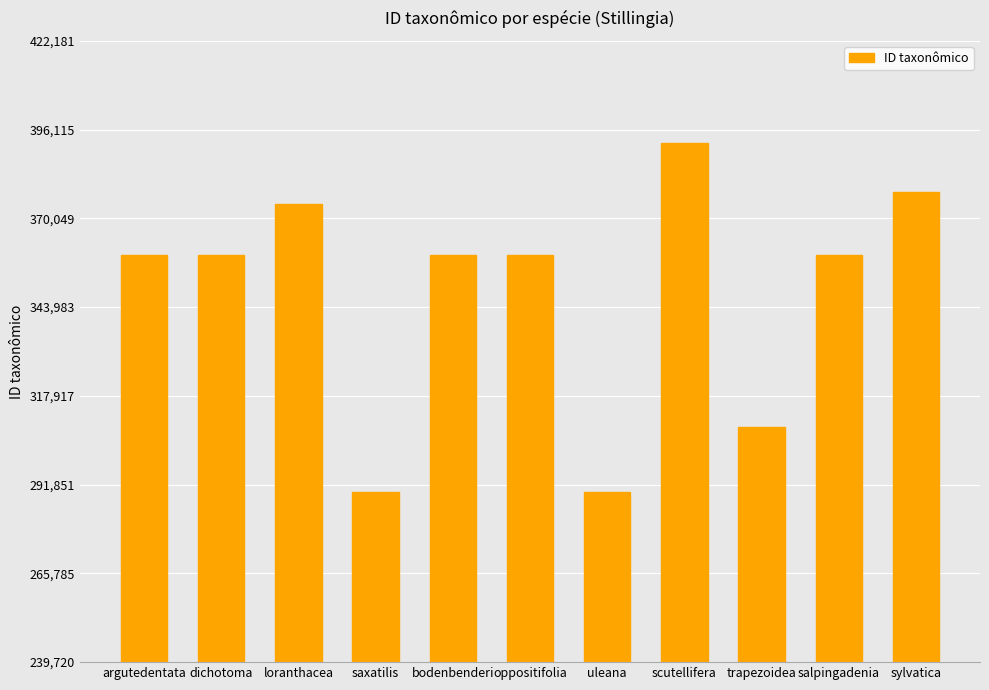

What is the average value?

348023